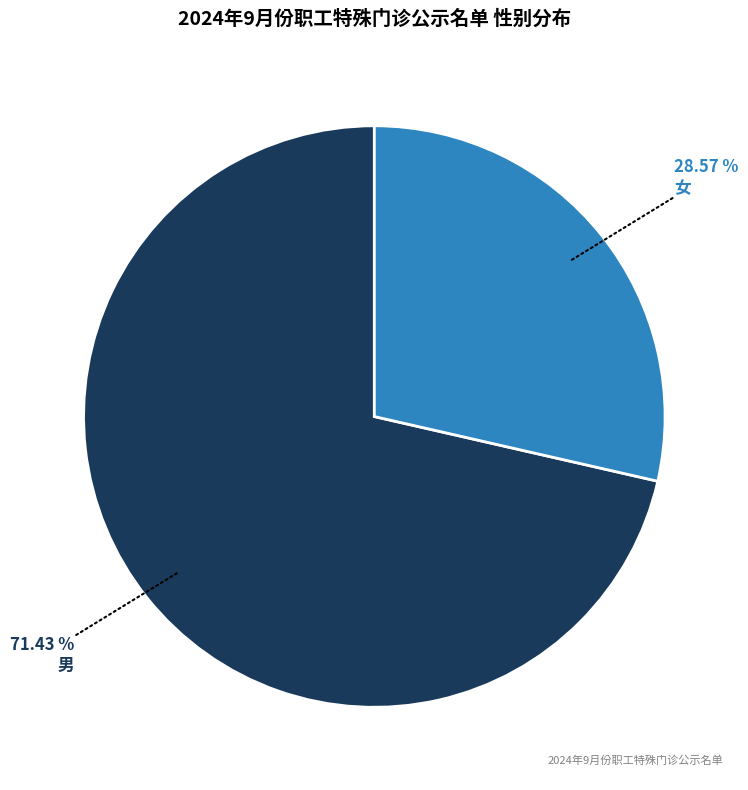

The 女 slice represents 29% of the pie. True or false?

True